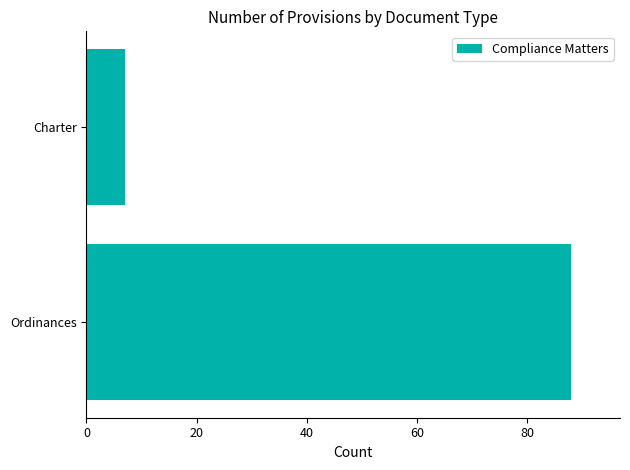

What is the average value?

48